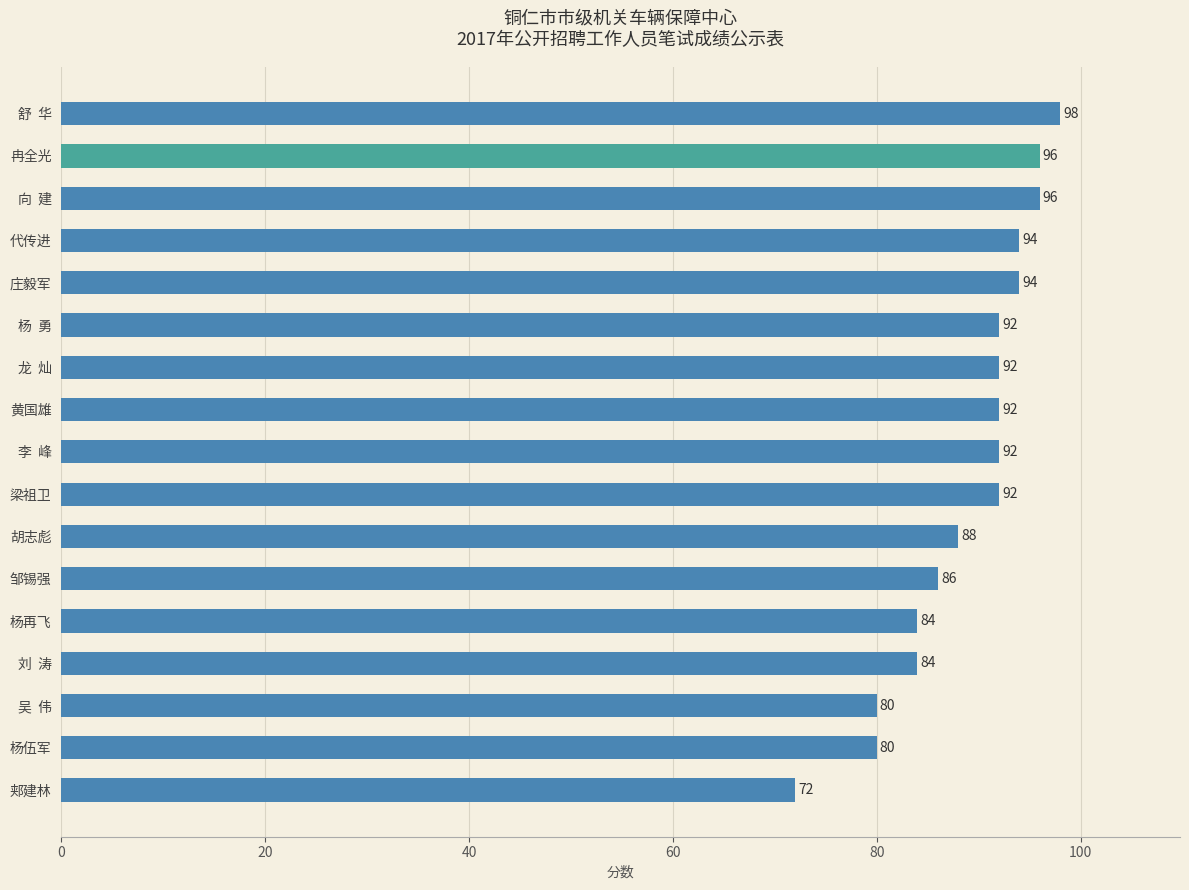

Which has a higher value, 冉全光 or 杨再飞?

冉全光